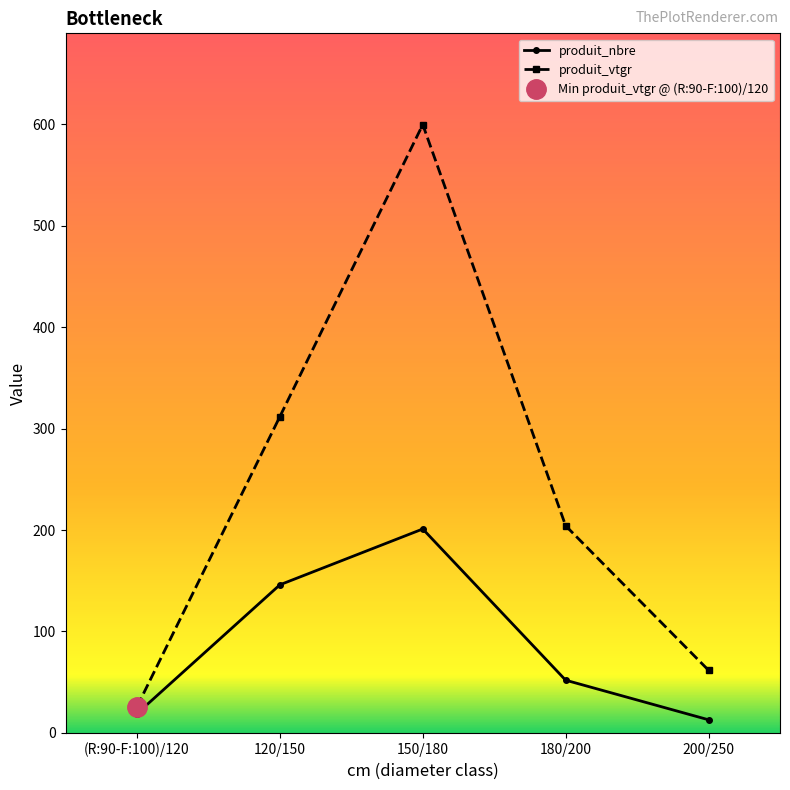

Which series has the widest spread of values?

produit_vtgr